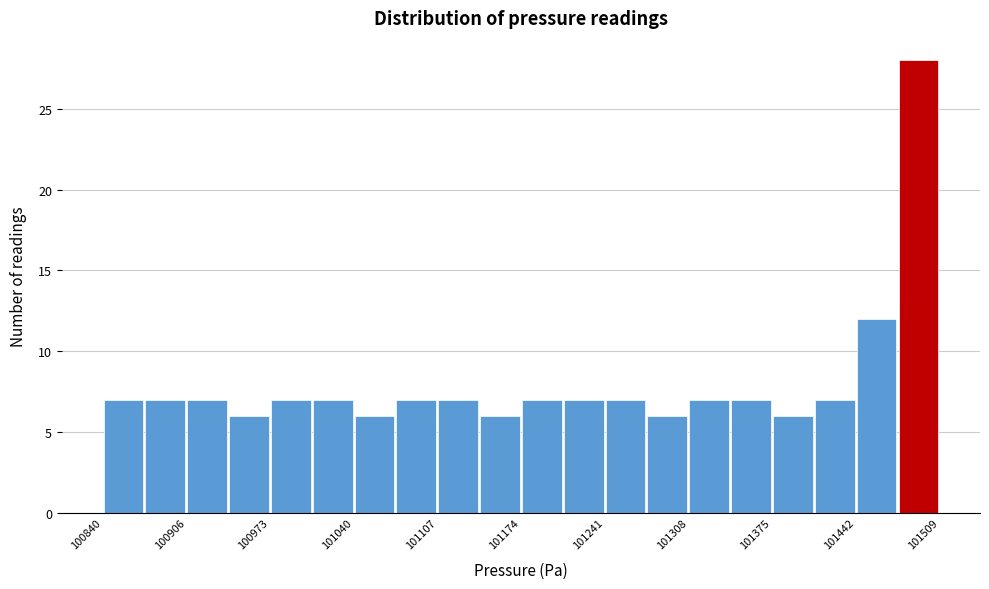

Read against the x-axis, roughly where is the centre of the tallest bar?

101490